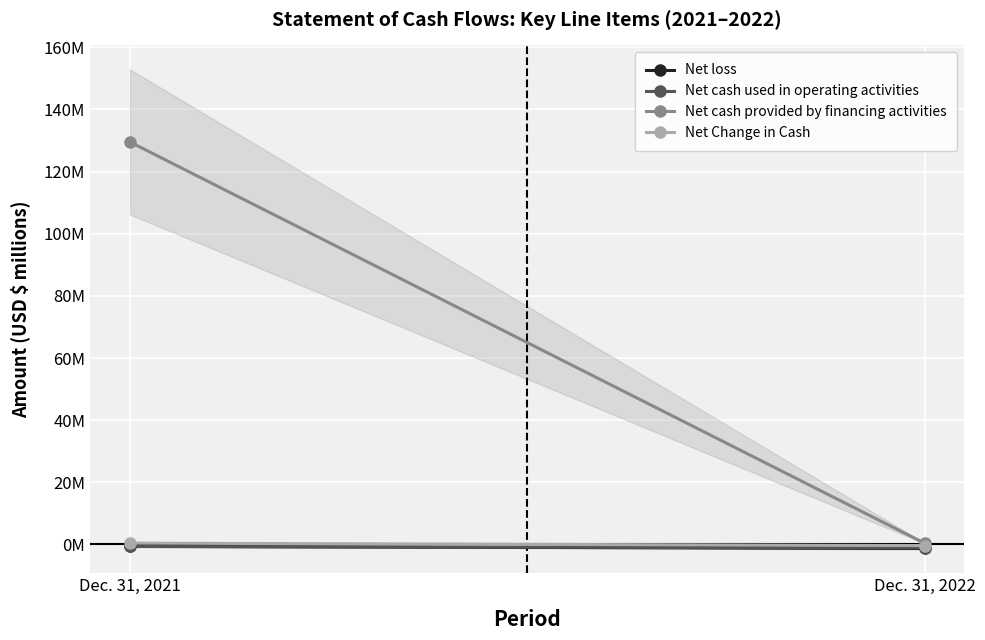

Reading right to left, extract all data points from this chart.

Net loss: Dec. 31, 2022=-1.3	Dec. 31, 2021=-0.6
Net cash used in operating activities: Dec. 31, 2022=-1.1	Dec. 31, 2021=-0.7
Net cash provided by financing activities: Dec. 31, 2022=0.4	Dec. 31, 2021=129.5
Net Change in Cash: Dec. 31, 2022=-0.4	Dec. 31, 2021=0.4